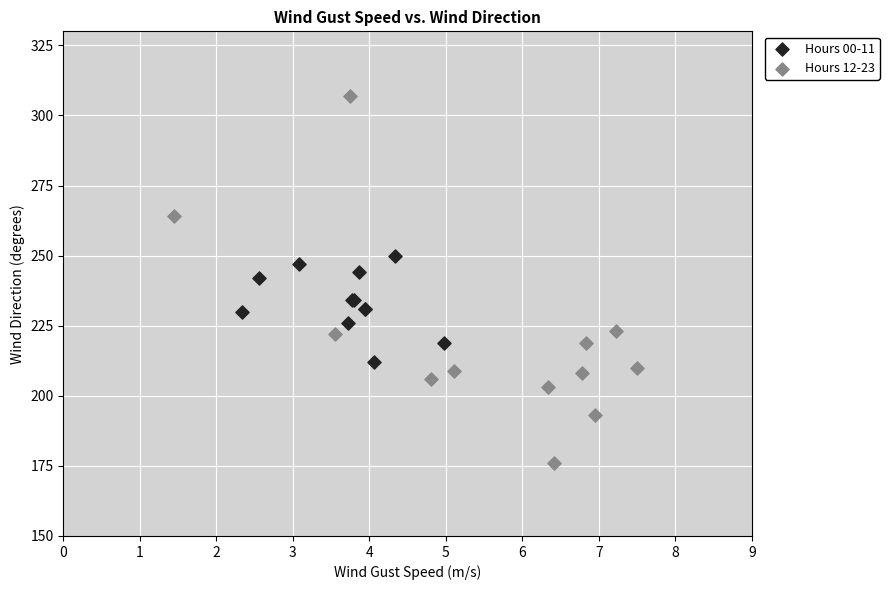

Which series contains the highest Y value?

Hours 12-23